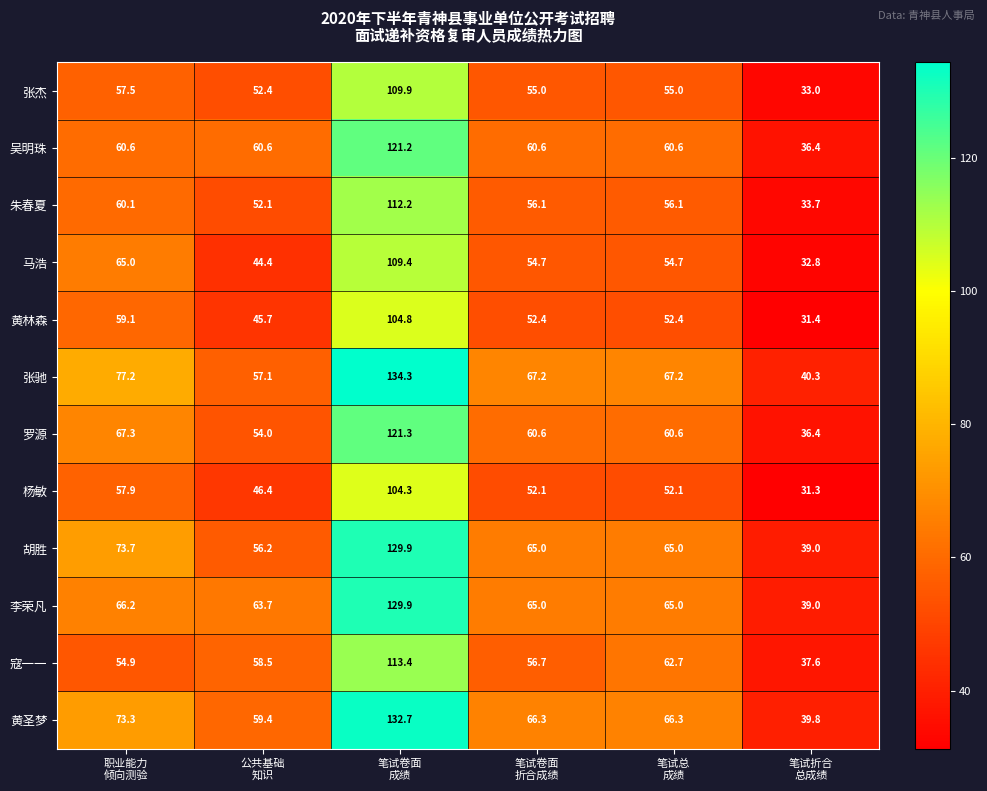

What is the greatest value displayed?

134.3